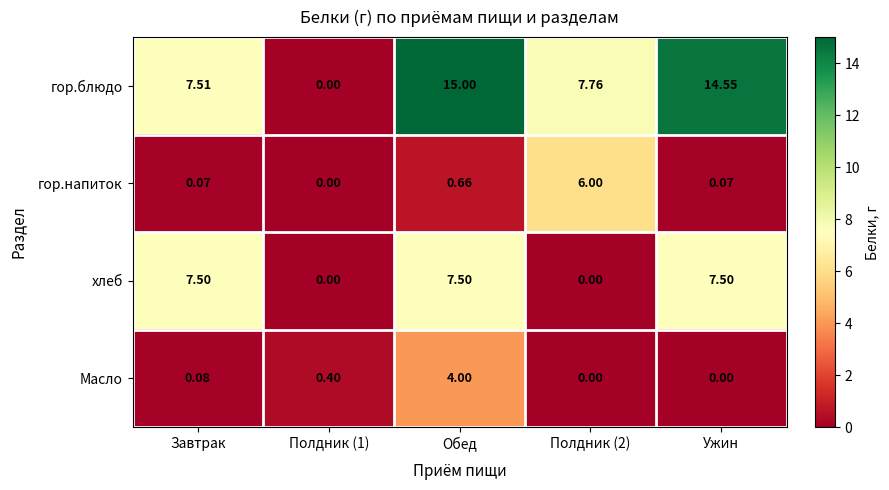

Where does the хлеб series first go above 7?

Завтрак